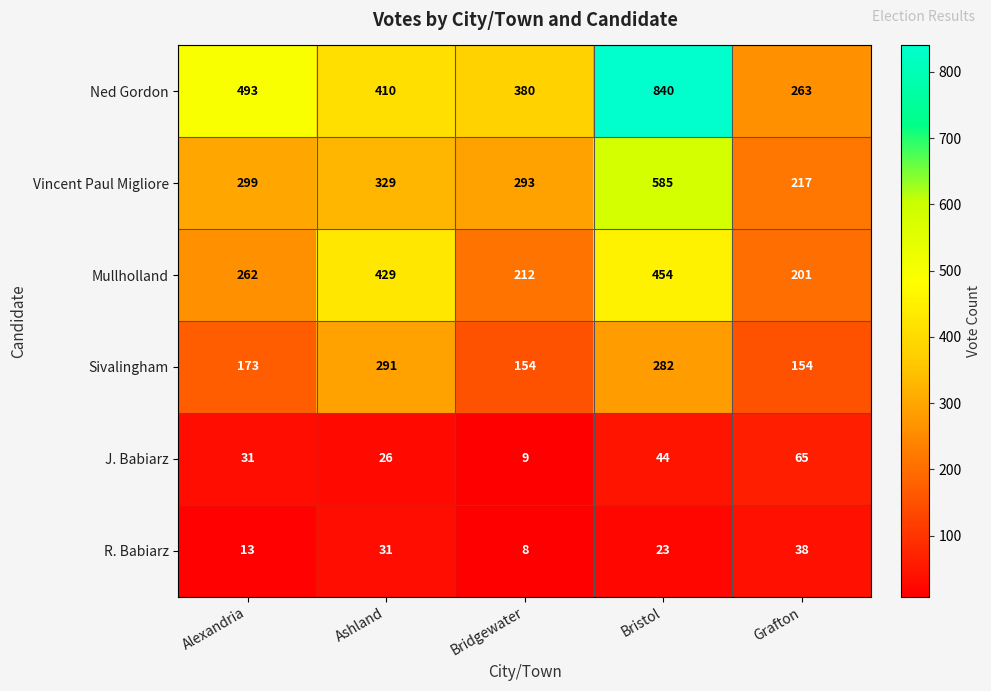

What is the difference between the Ned Gordon values at Ashland and Grafton?

147